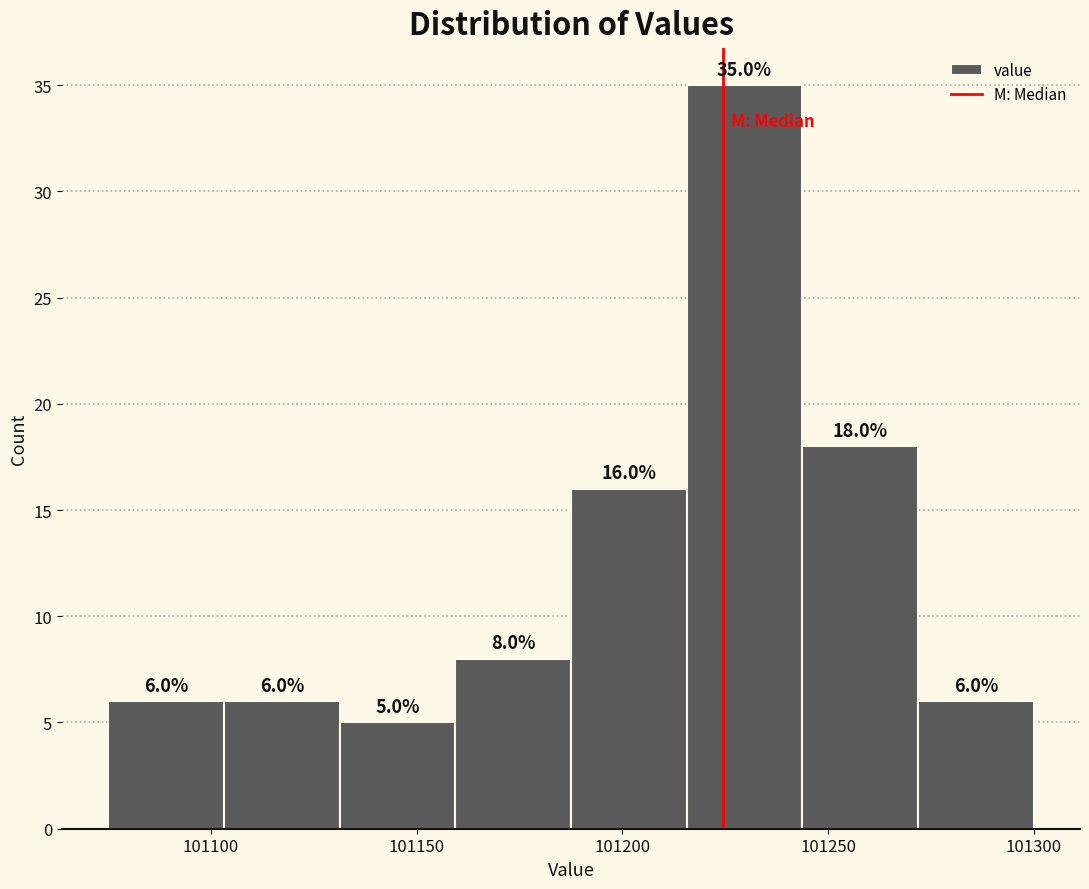

Which range on the x-axis has the tallest bar?

101215 to 101245